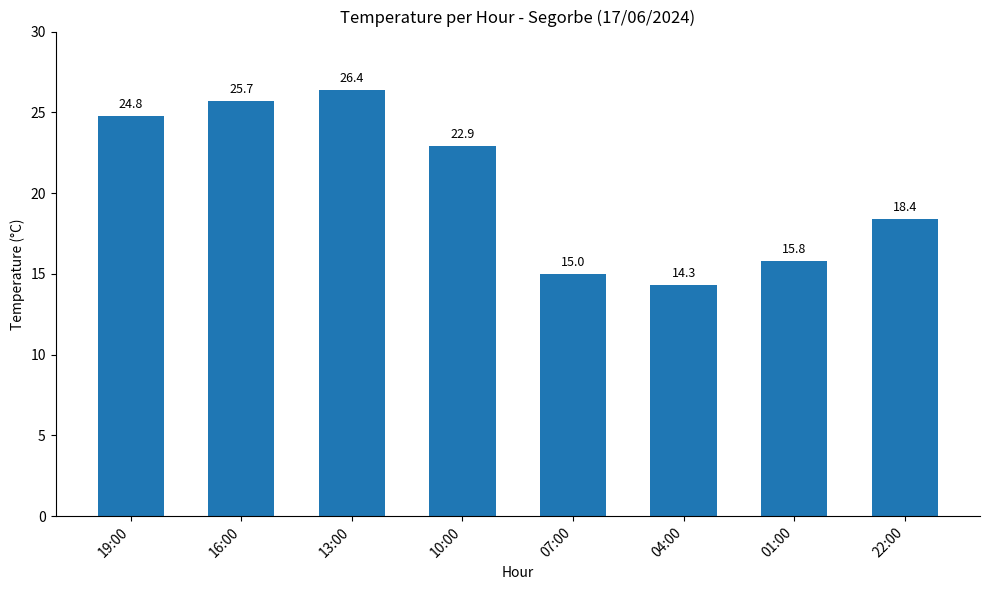

Between 19:00 and 10:00, which is larger?

19:00